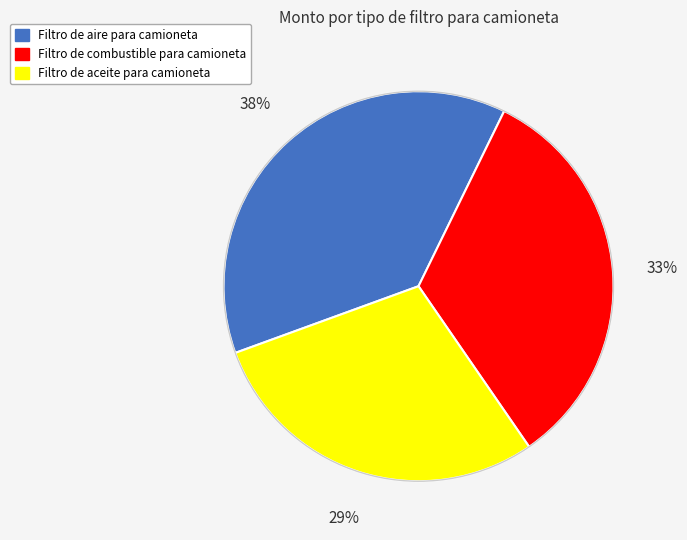

Does Filtro de combustible para camioneta represent more than half of the total?

No